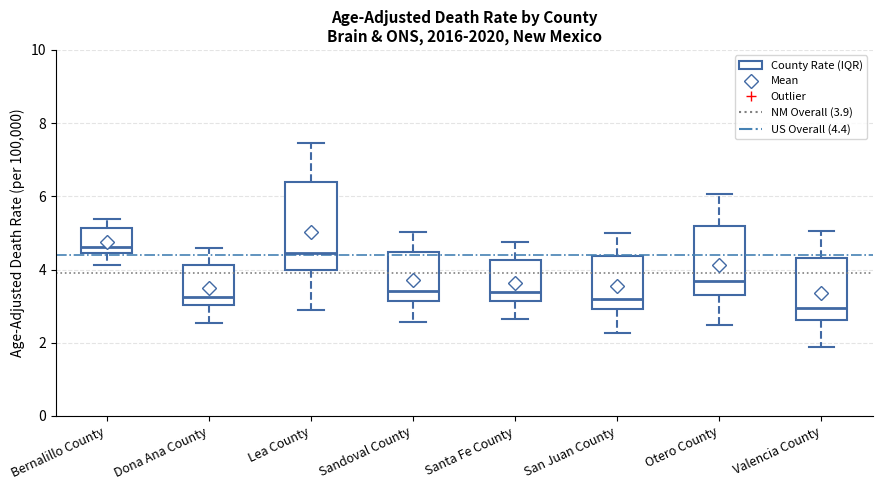

Reading left to right, transcribe this box plot: for each box, give where its median line is, the range the box spans, and where its two whiskers end, as read against the y-axis. The values are not printed on the chart, so give them approximately, as read against the axis.

Bernalillo County: median 4.6, box 4.4 to 5.2, whiskers 4.2 to 5.4
Dona Ana County: median 3.2, box 3.0 to 4.2, whiskers 2.6 to 4.6
Lea County: median 4.4, box 4.0 to 6.4, whiskers 2.8 to 7.4
Sandoval County: median 3.4, box 3.2 to 4.4, whiskers 2.6 to 5.0
Santa Fe County: median 3.4, box 3.2 to 4.2, whiskers 2.6 to 4.8
San Juan County: median 3.2, box 3.0 to 4.4, whiskers 2.2 to 5.0
Otero County: median 3.6, box 3.4 to 5.2, whiskers 2.4 to 6.0
Valencia County: median 3.0, box 2.6 to 4.4, whiskers 1.8 to 5.0